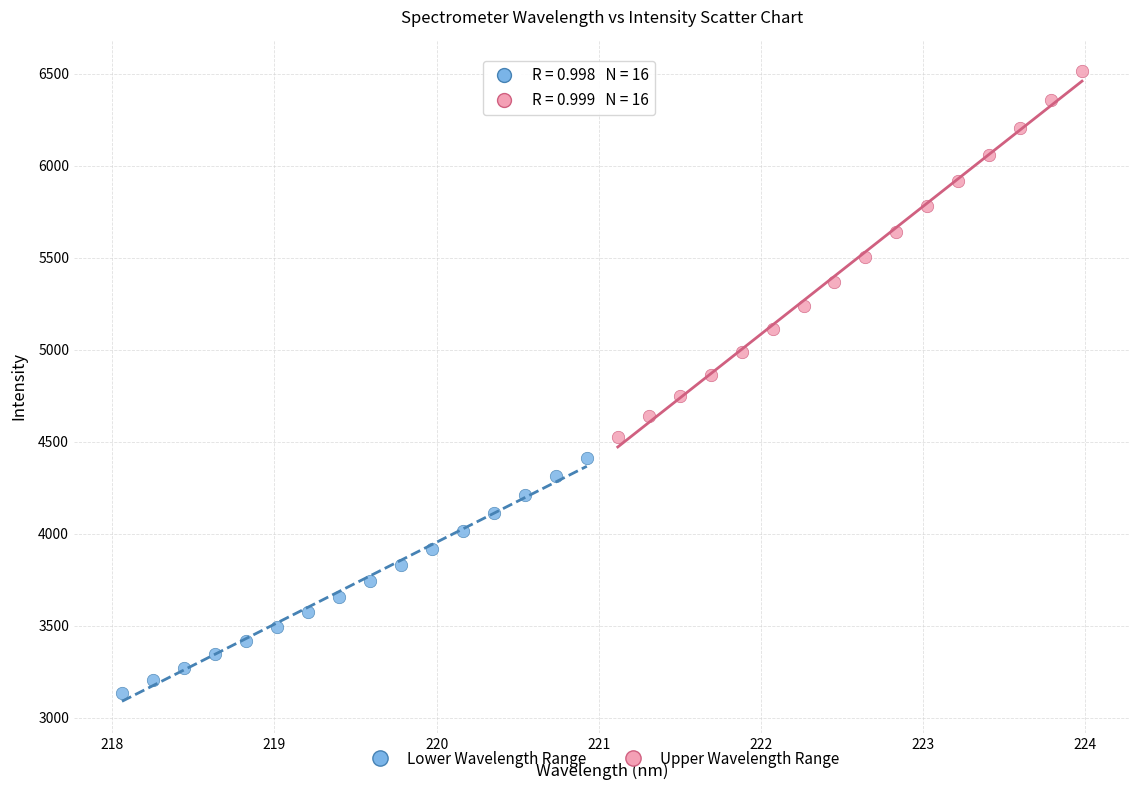

Which series has the widest spread of Y values?

Upper Wavelength Range